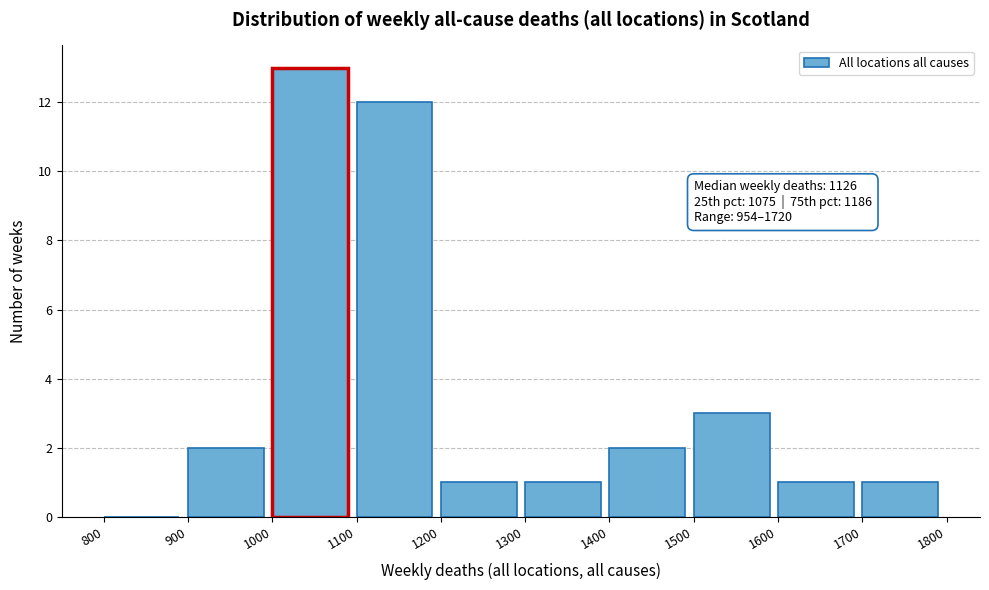

Which range on the x-axis has the tallest bar?

1000 to 1100